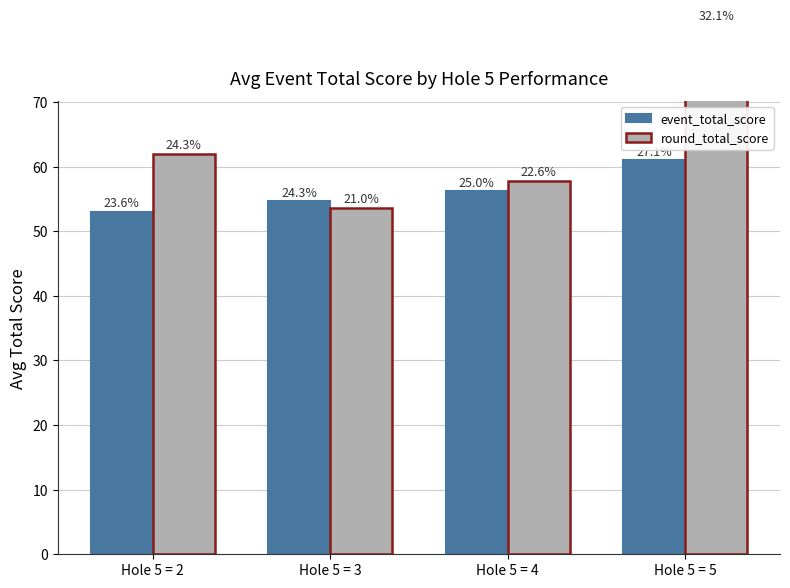

Reading left to right, what are all the values shown in this chart?

event_total_score: Hole 5 = 2=53.0	Hole 5 = 3=54.7	Hole 5 = 4=56.2	Hole 5 = 5=61.0
round_total_score: Hole 5 = 2=62.0	Hole 5 = 3=53.7	Hole 5 = 4=57.8	Hole 5 = 5=82.0